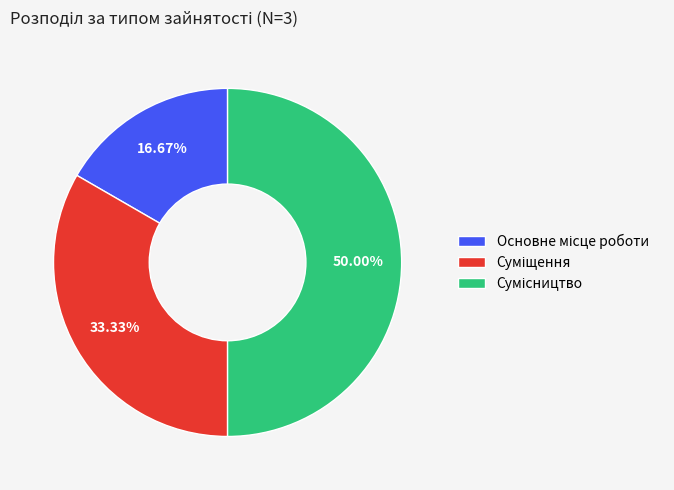

Is it true that Сумісництво is 50% of the pie?

True